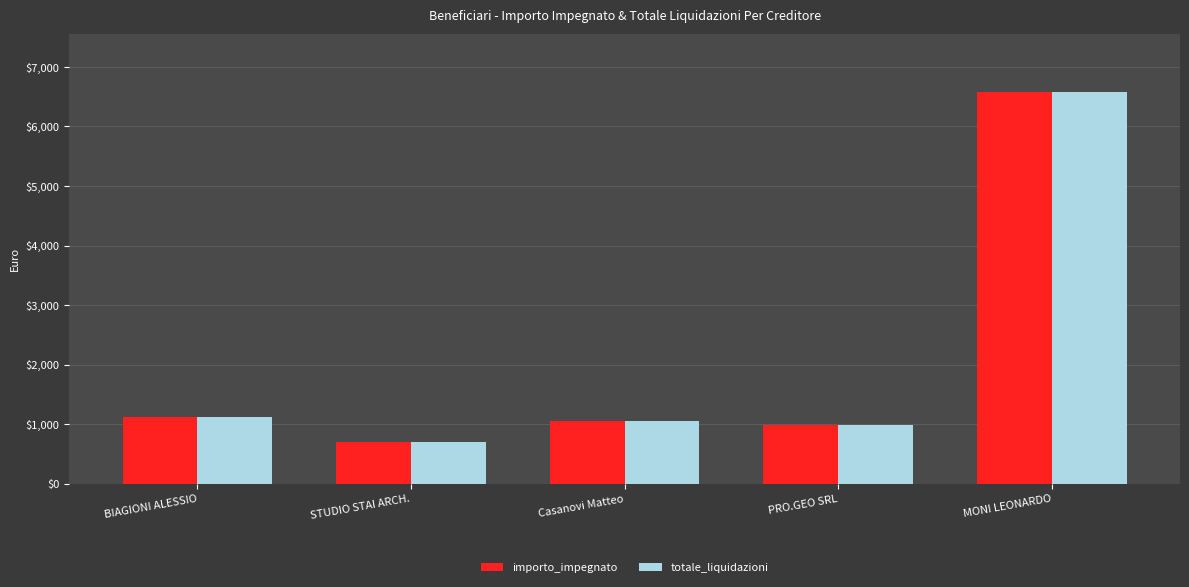

How many bars are there in each group?

2